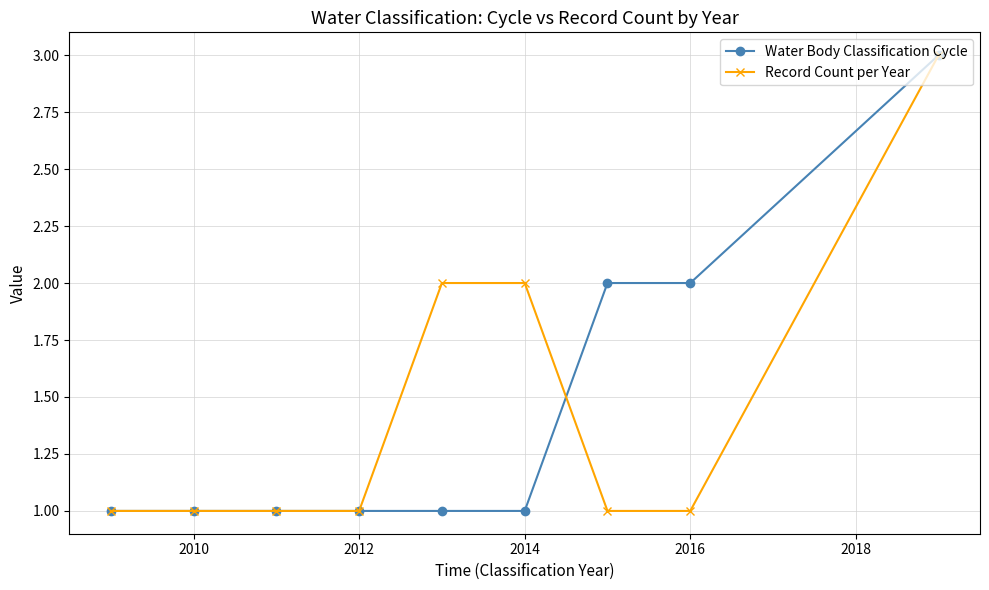

What is the maximum value shown in the chart?

3